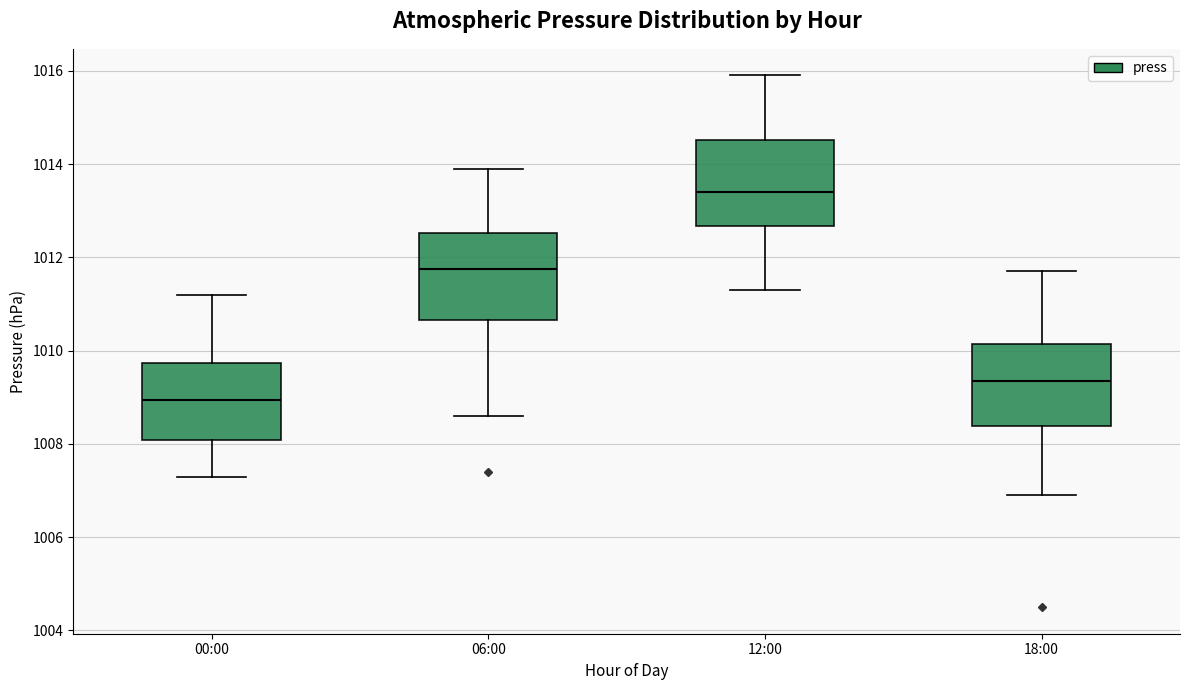

Reading left to right, read every box against the y-axis: the position of its median line, the range the box covers, and the ends of its whiskers. The values are not printed on the chart, so give them approximately, as read against the axis.

00:00: median 1009.0, box 1008.0 to 1009.8, whiskers 1007.4 to 1011.2
06:00: median 1011.8, box 1010.6 to 1012.6, whiskers 1008.6 to 1014.0
12:00: median 1013.4, box 1012.6 to 1014.6, whiskers 1011.4 to 1016.0
18:00: median 1009.4, box 1008.4 to 1010.2, whiskers 1007.0 to 1011.8